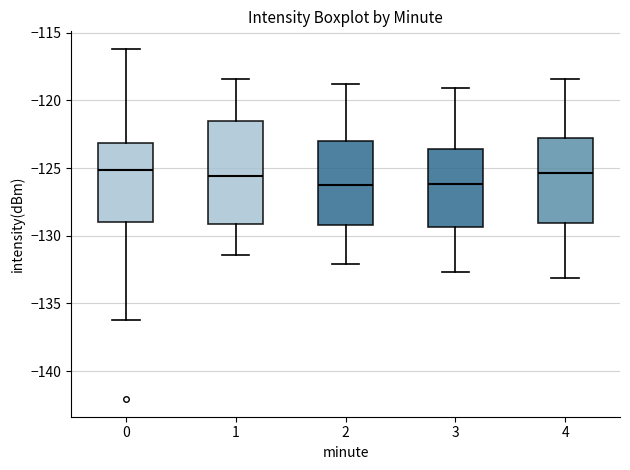

Reading left to right, read every box against the y-axis: the position of its median line, the range the box covers, and the ends of its whiskers. The values are not printed on the chart, so give them approximately, as read against the axis.

0: median -125.0, box -129.0 to -123.0, whiskers -136.0 to -116.0
1: median -125.5, box -129.0 to -121.5, whiskers -131.5 to -118.5
2: median -126.5, box -129.0 to -123.0, whiskers -132.0 to -119.0
3: median -126.0, box -129.5 to -123.5, whiskers -132.5 to -119.0
4: median -125.5, box -129.0 to -123.0, whiskers -133.0 to -118.5